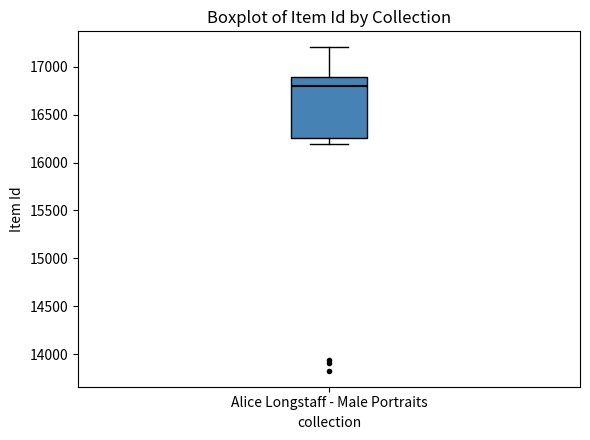

Transcribe this box plot: give where the median line is, the range the box spans, and where the two whiskers end, as read against the y-axis. The values are not printed on the chart, so give them approximately, as read against the axis.

median 16800, box 16250 to 16900, whiskers 16200 to 17200